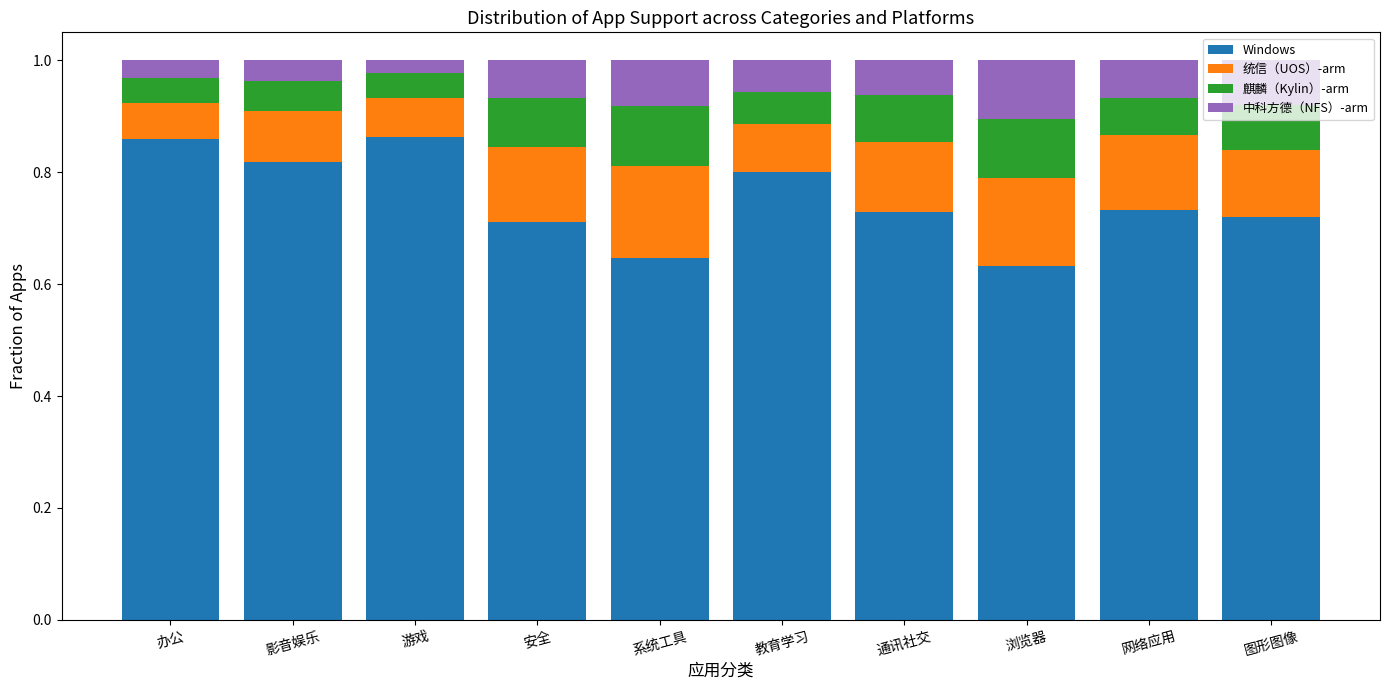

The Windows series shows 0.3 at 浏览器. True or false?

False